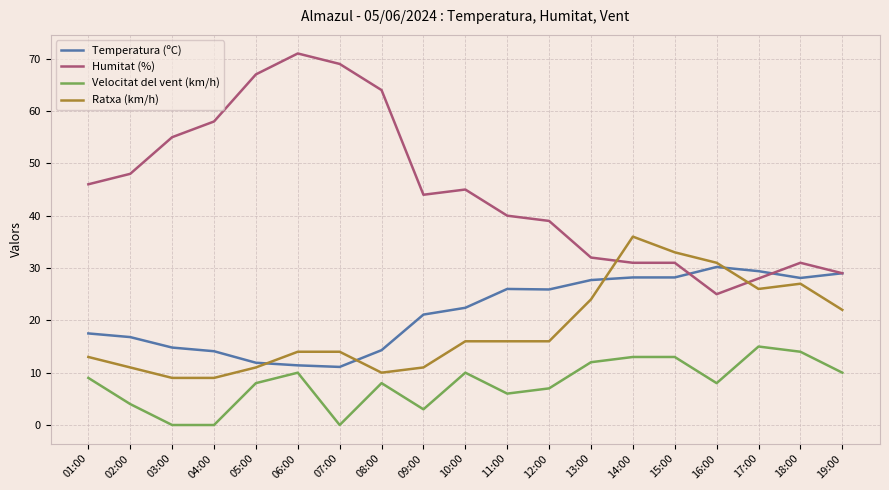

What is the spread (max minus min) of values at 15:00?

20.0